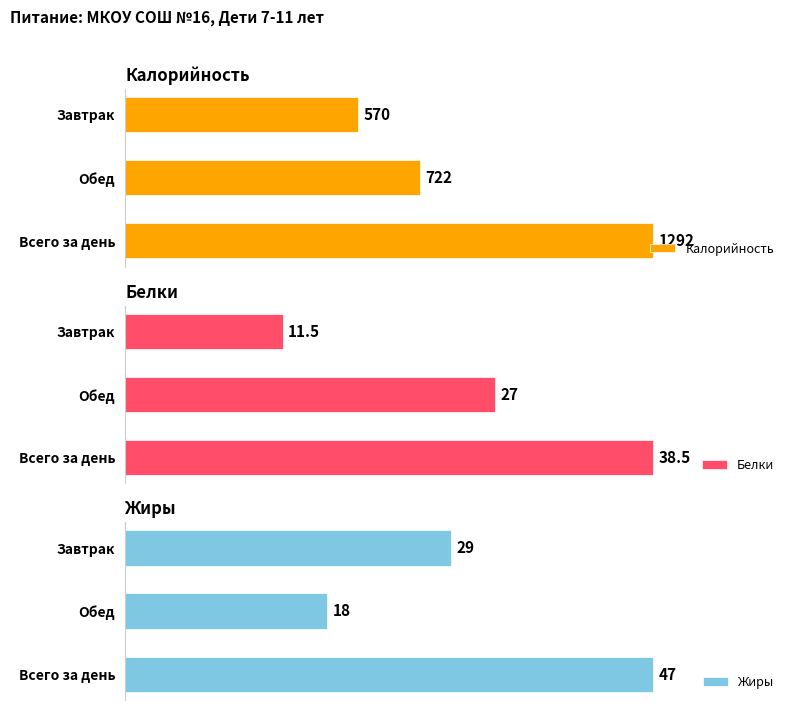

At which label does Калорийность reach its minimum?

Завтрак